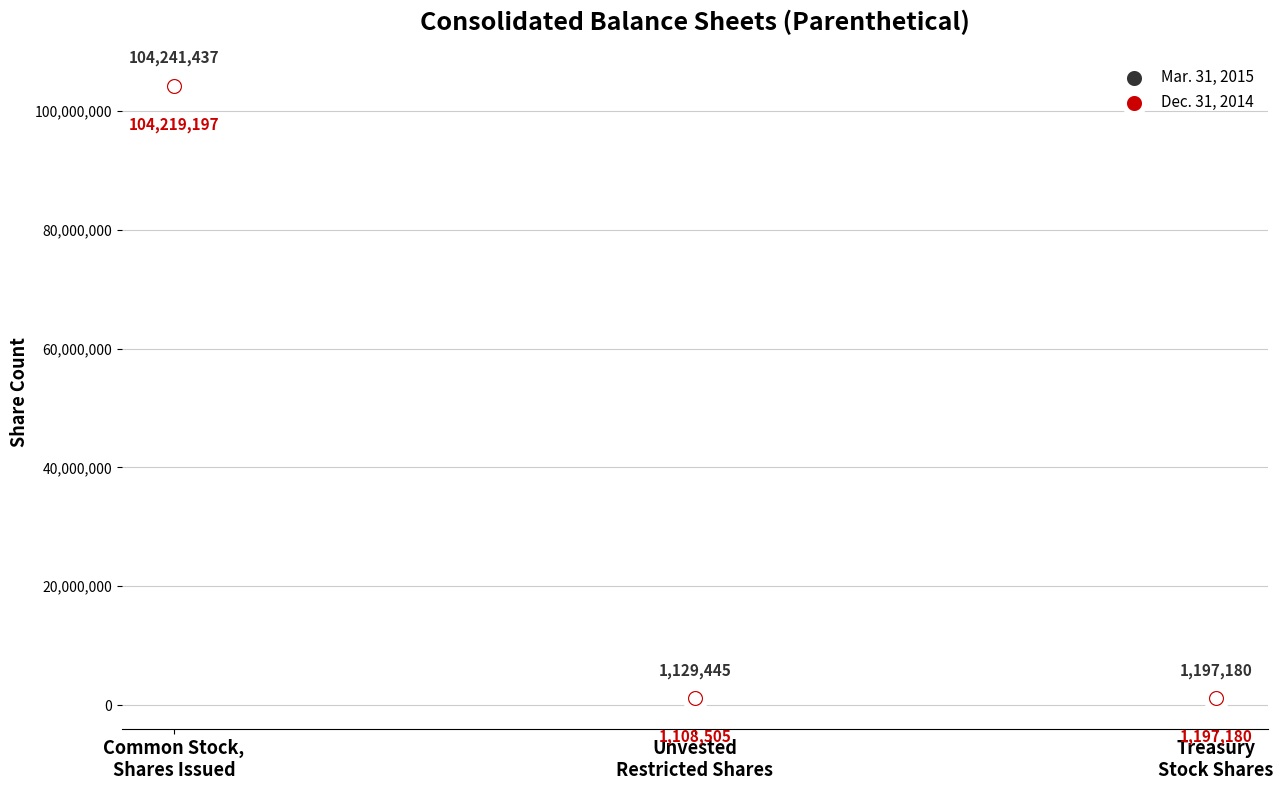

What is the total value across all series at Common Stock,
Shares Issued?

208460634